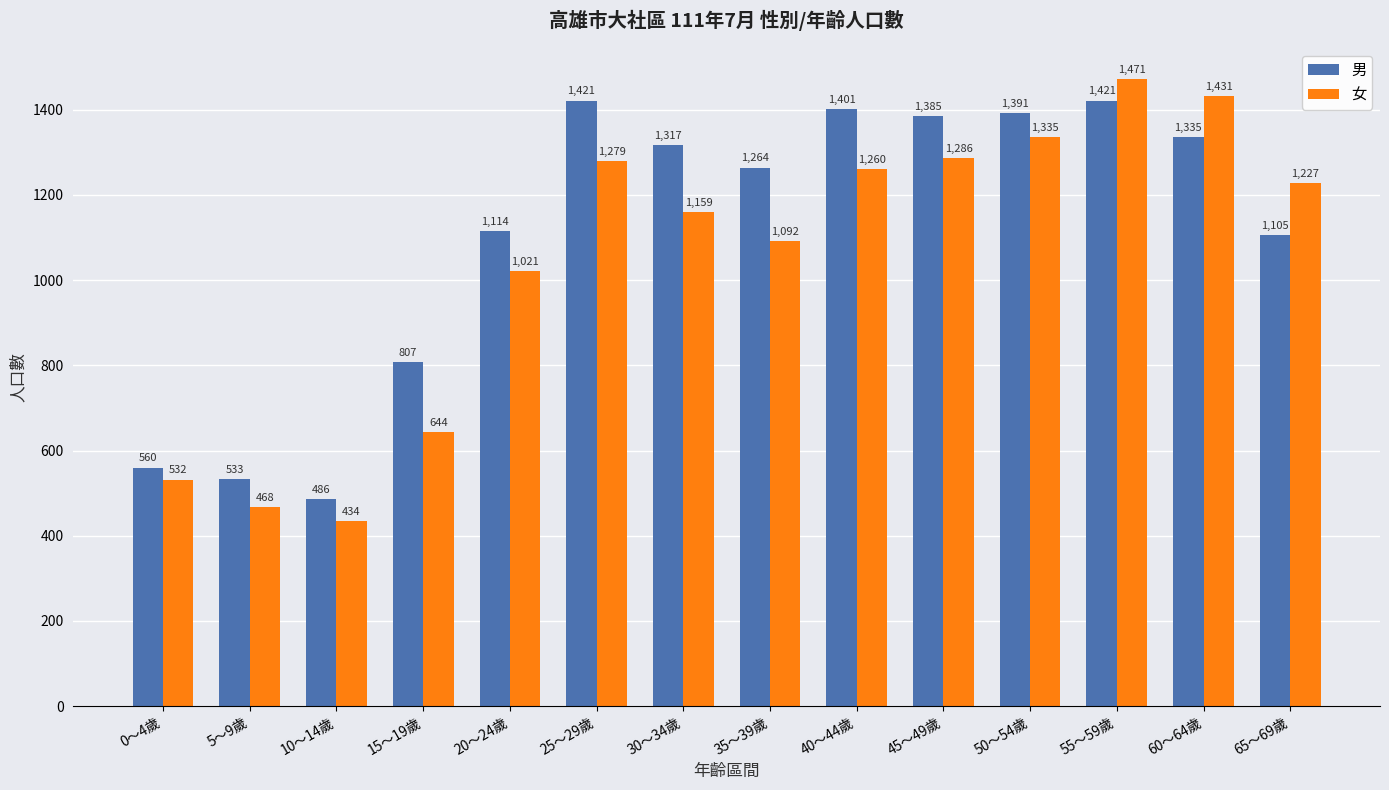

The value of 女 at 15～19歲 is 279. True or false?

False